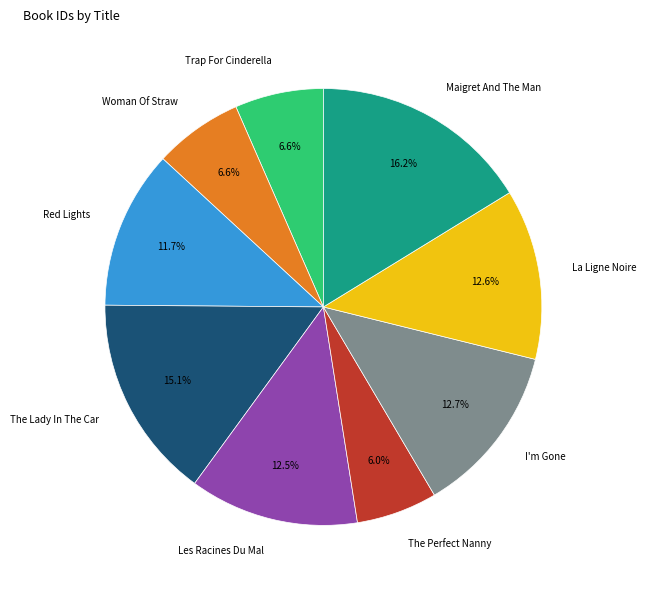

To the nearest percent, what is the average slice percentage?

11%